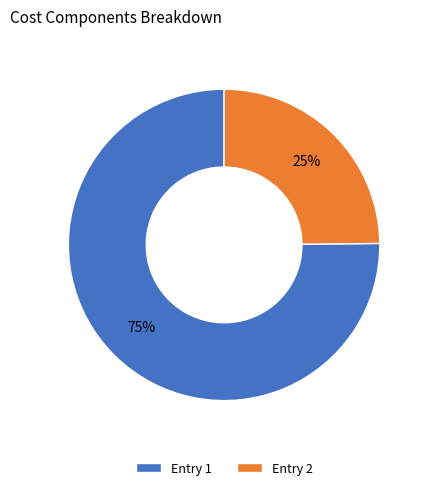

Between Entry 1 and Entry 2, which is larger?

Entry 1